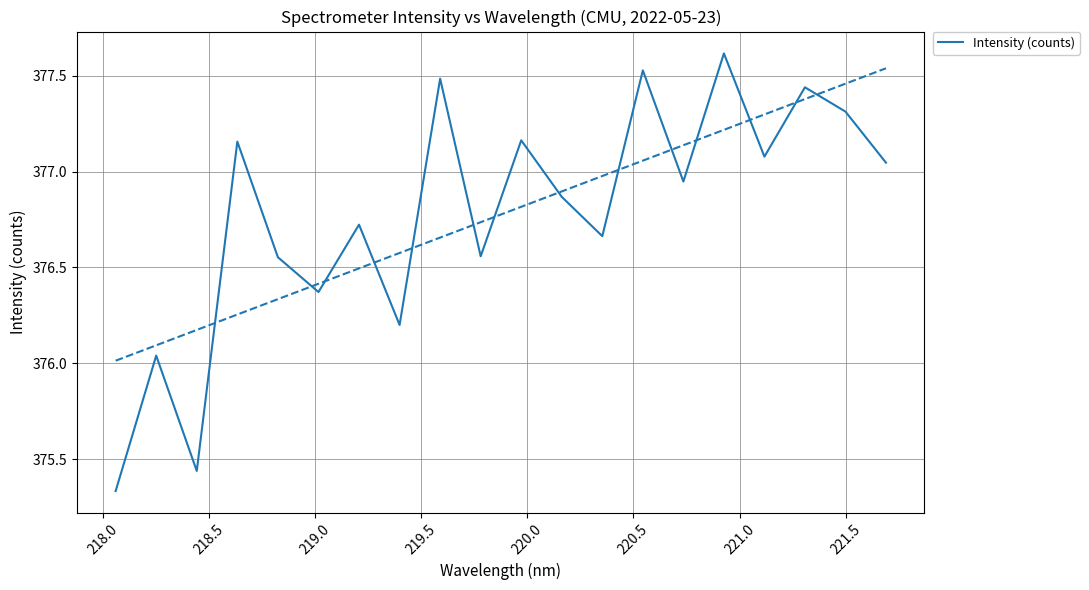

True or false: the data has more than 2 interior local peaks.

True